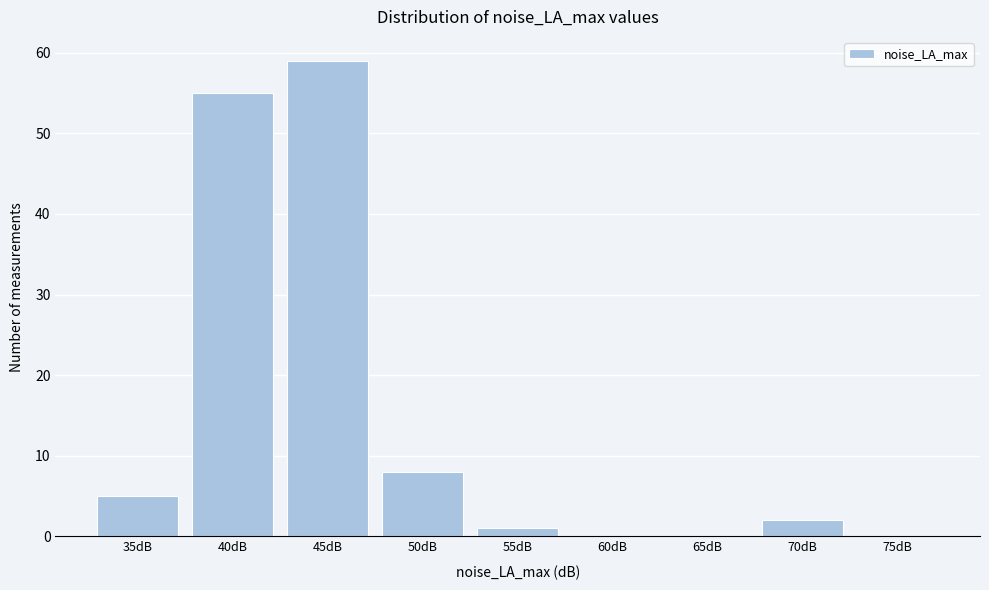

Reading left to right, what are all the values shown in this chart?

35dB=5	40dB=55	45dB=59	50dB=8	55dB=1	60dB=0	65dB=0	70dB=2	75dB=0